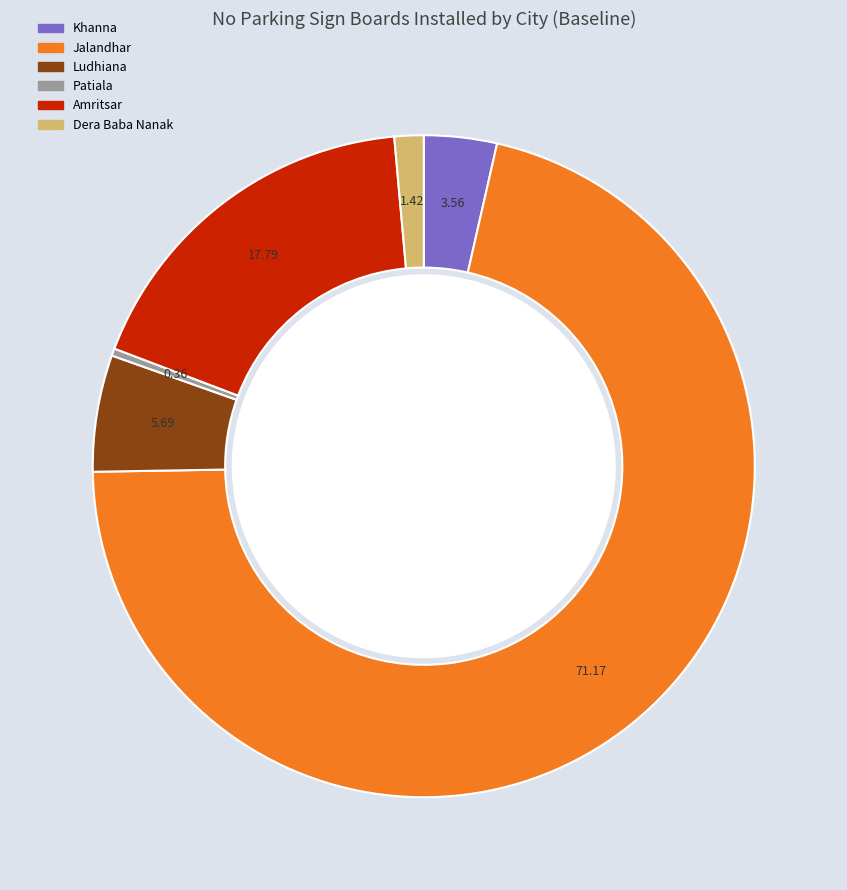

Does any single category account for the majority?

Yes